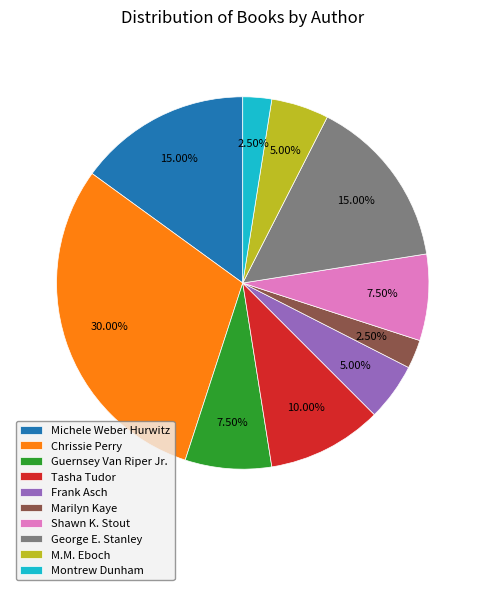

Do Marilyn Kaye and M.M. Eboch together represent more than half of the pie?

No